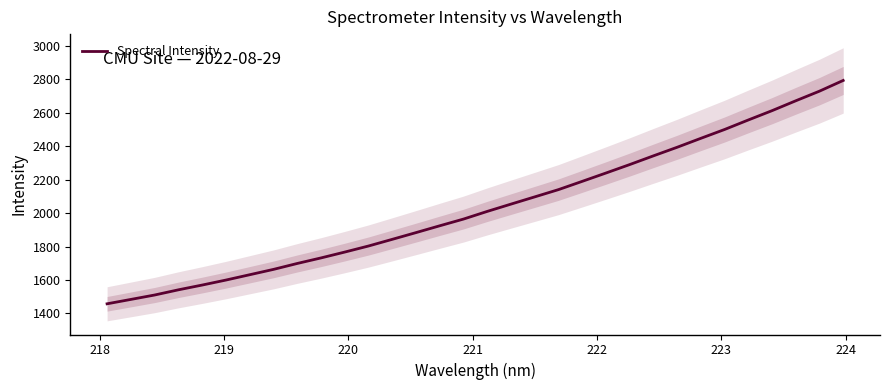

What is the minimum value for Spectral Intensity?

1457.2